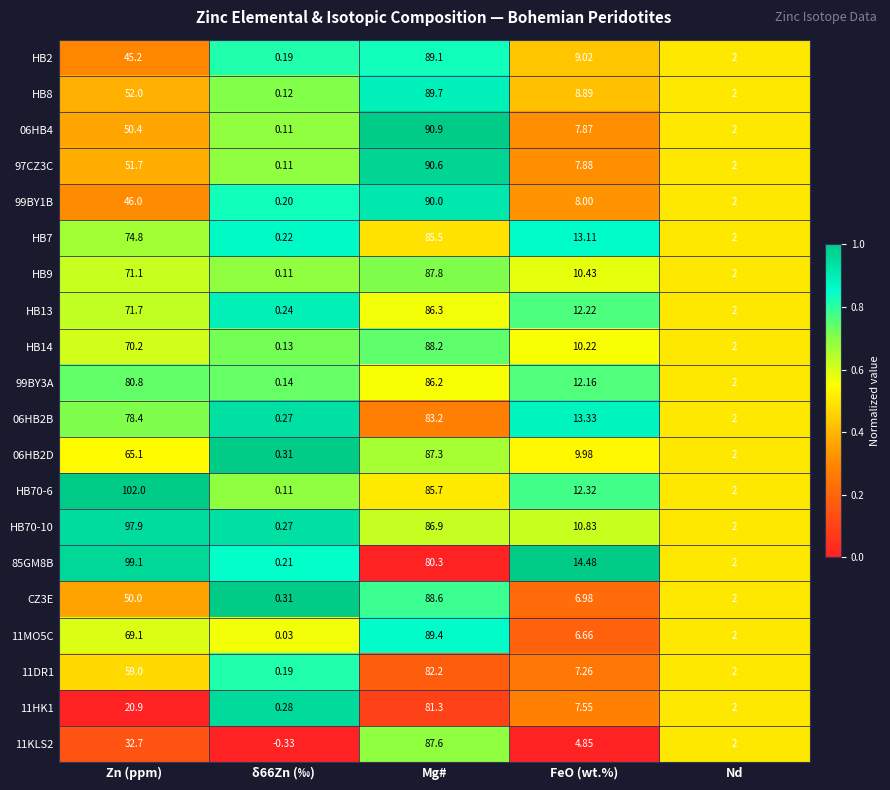

At which category does the chart reach its peak across all series?

Zn (ppm)